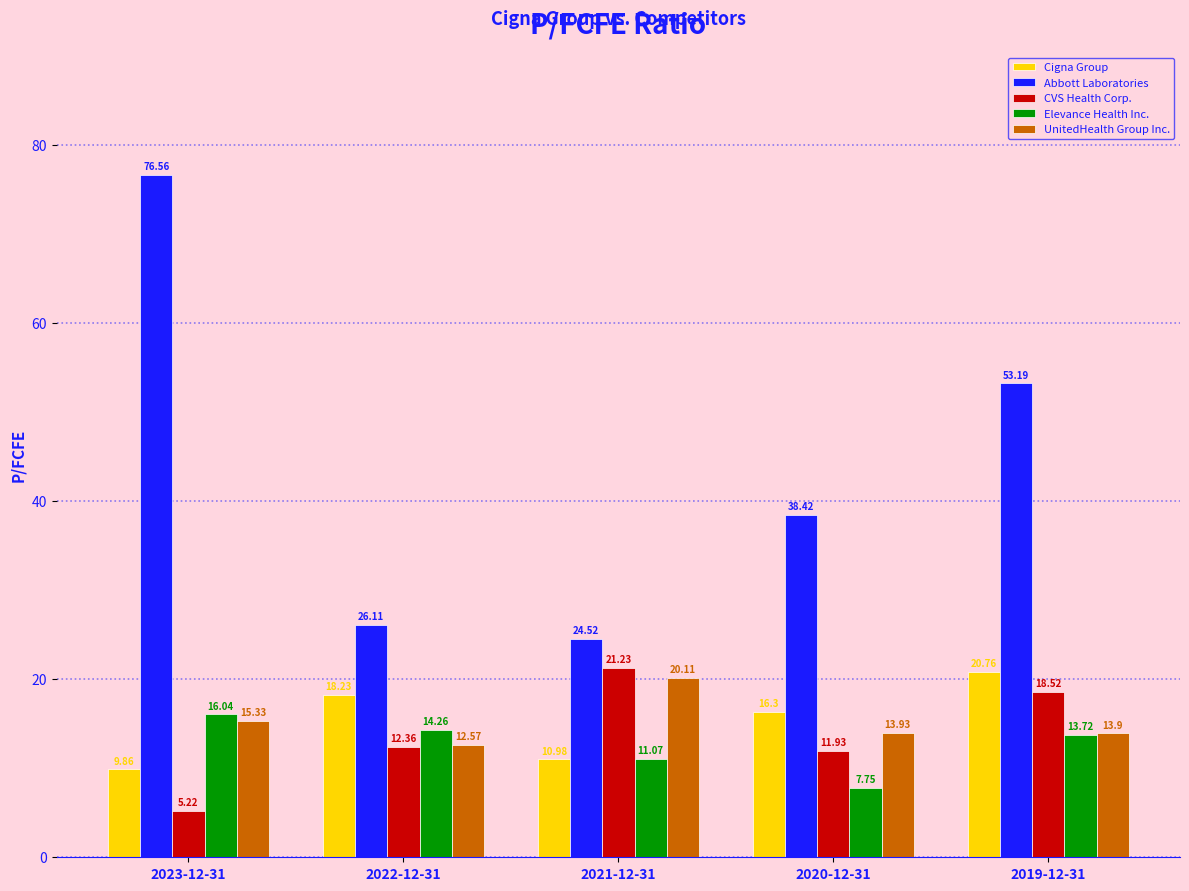

What are all the series names shown in the legend?

Cigna Group, Abbott Laboratories, CVS Health Corp., Elevance Health Inc., UnitedHealth Group Inc.